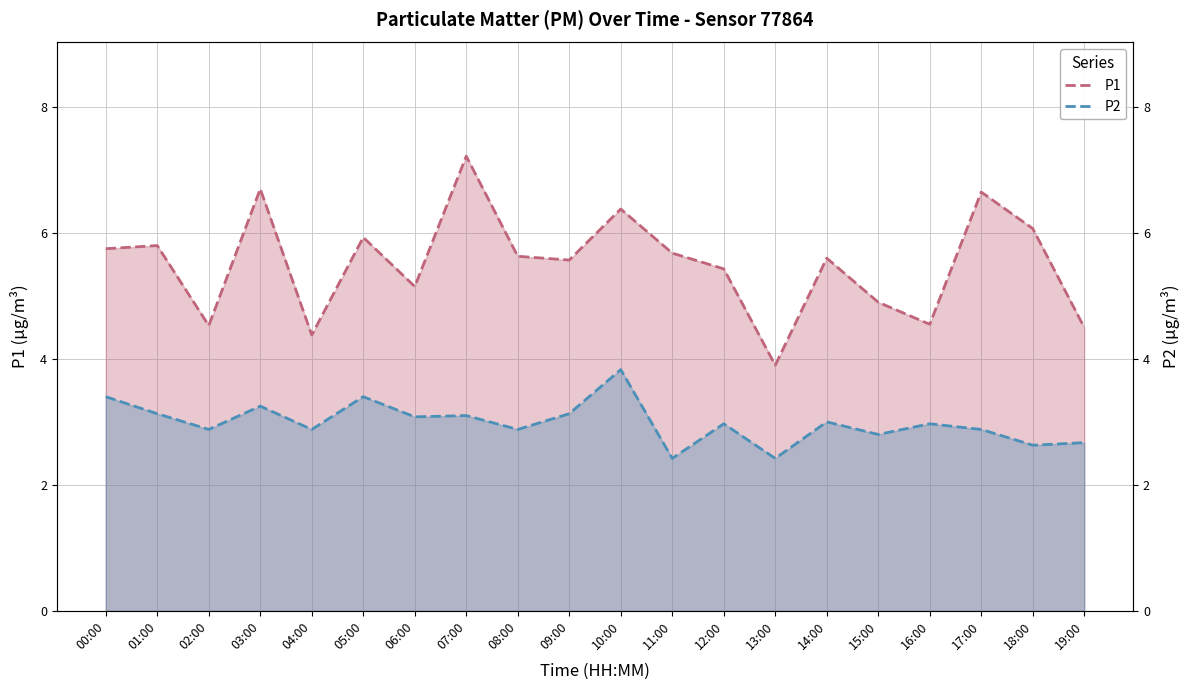

Reading left to right, transcribe all the data shown in this chart.

P1: 5.8	5.8	4.5	6.7	4.4	5.9	5.2	7.2	5.6	5.6	6.4	5.7	5.4	3.9	5.6	4.9	4.5	6.7	6.1	4.5
P2: 3.4	3.1	2.9	3.2	2.9	3.4	3.1	3.1	2.9	3.1	3.8	2.4	3.0	2.4	3.0	2.8	3.0	2.9	2.6	2.7